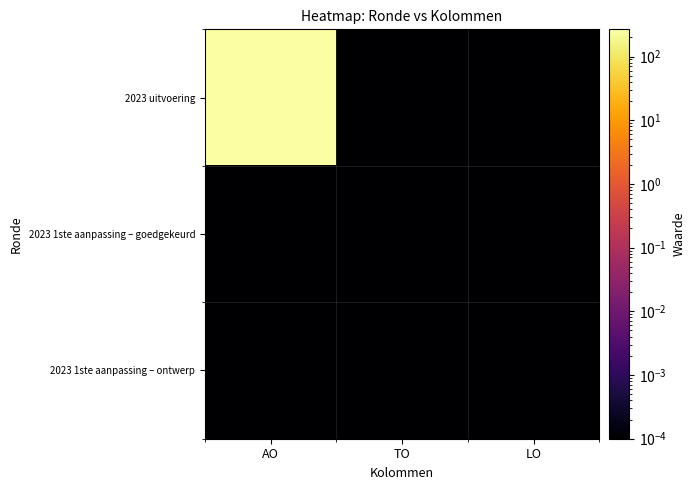

What is the total value across all series at AO?

267.0